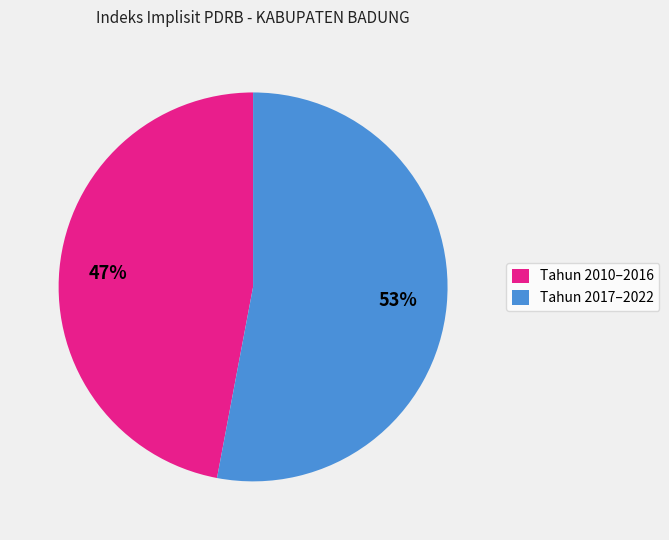

Which slice is the smallest?

Tahun 2010–2016